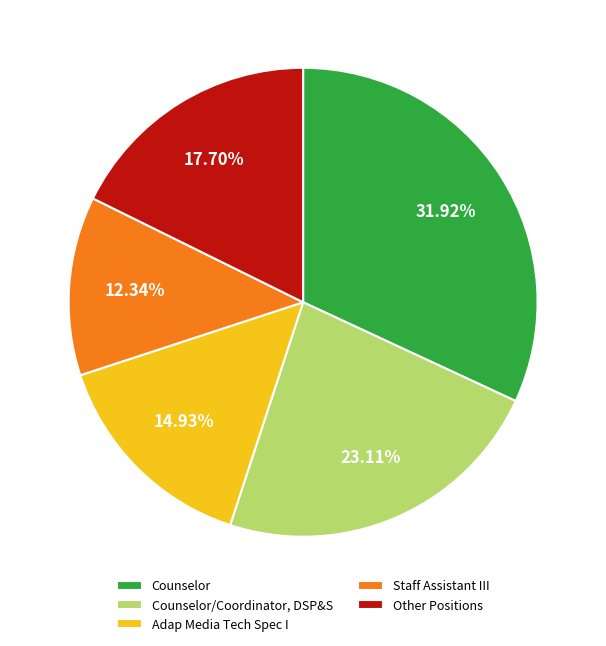

Which category has the smallest portion of the pie?

Staff Assistant III